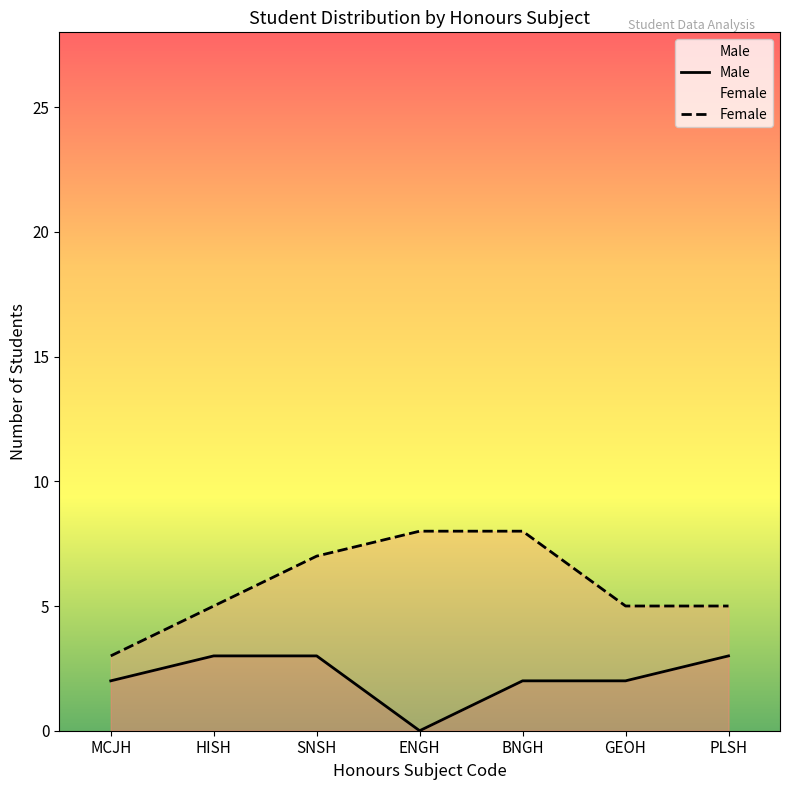

Which series has the largest total across all categories?

Female